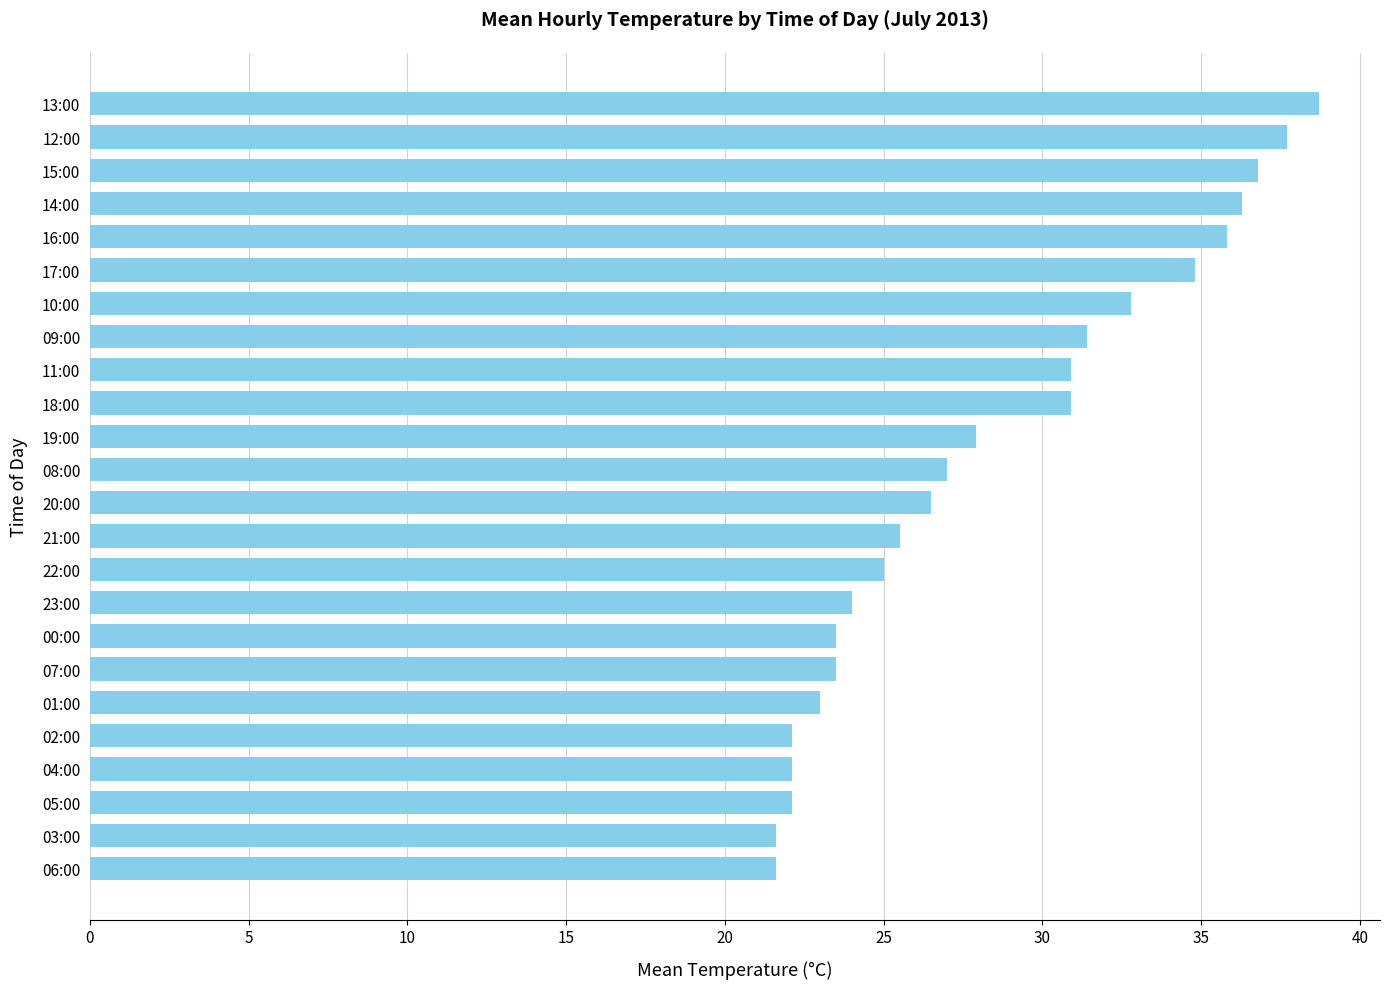

What is the sum of the values at 13:00 and 03:00?

60.3